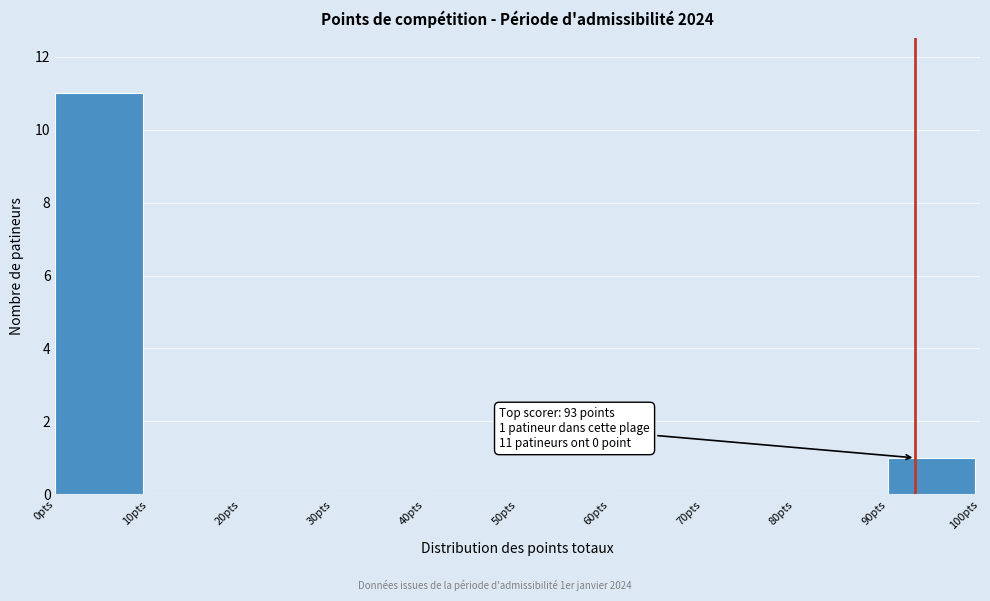

Which range on the x-axis has the tallest bar?

0 to 10